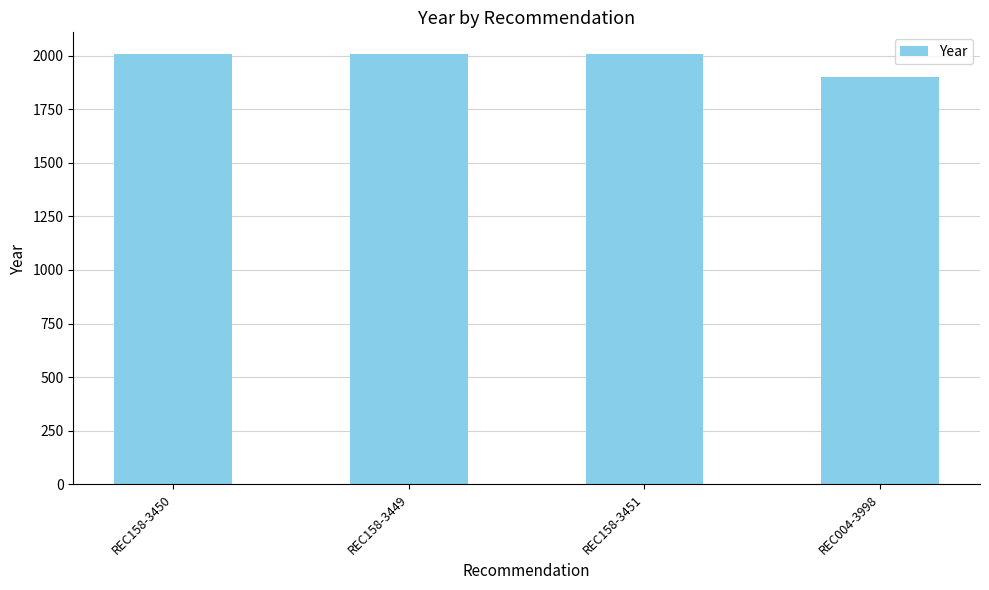

Which category has the lowest value across all series?

REC004-3998